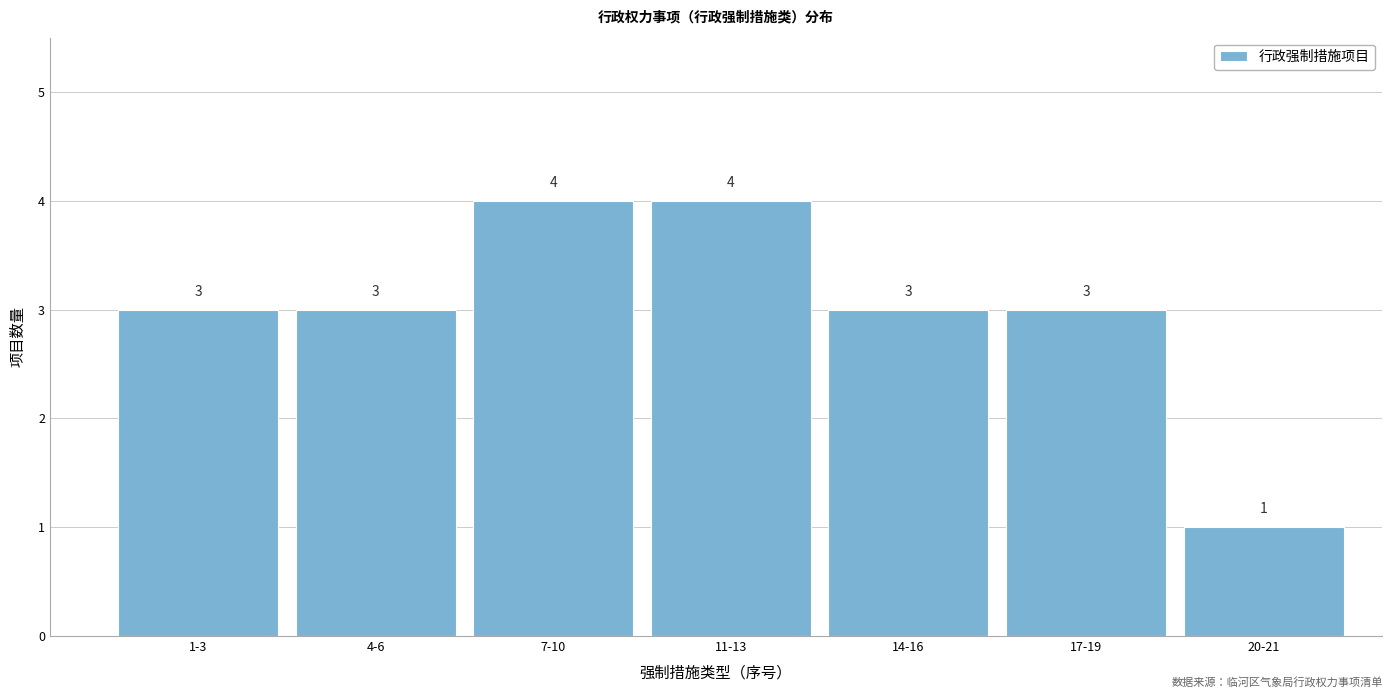

Reading left to right, list all the values displayed in this chart.

1-3=3	4-6=3	7-10=4	11-13=4	14-16=3	17-19=3	20-21=1